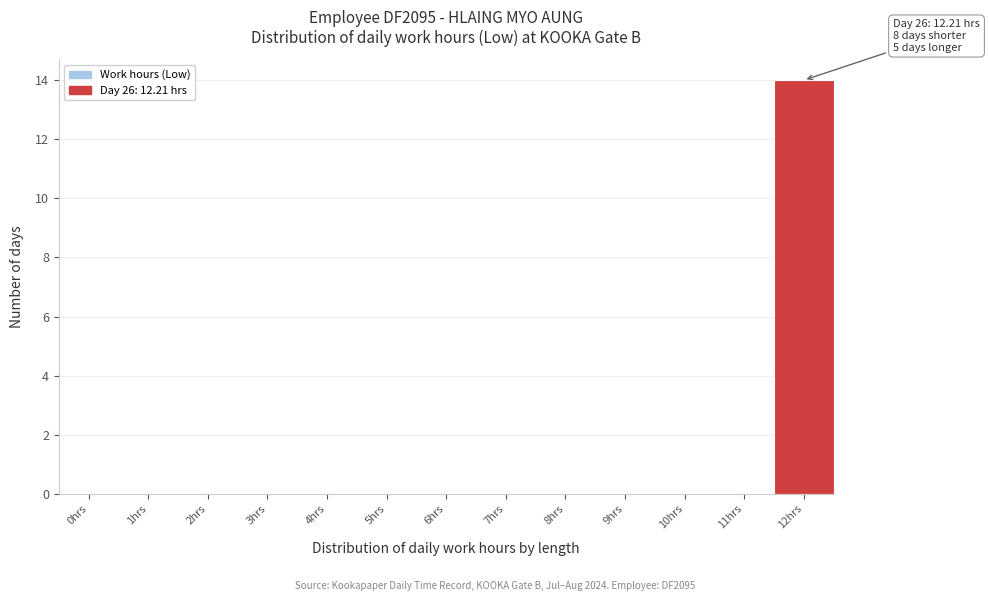

Reading left to right, list all the values displayed in this chart.

0hrs=0	1hrs=0	2hrs=0	3hrs=0	4hrs=0	5hrs=0	6hrs=0	7hrs=0	8hrs=0	9hrs=0	10hrs=0	11hrs=0	12hrs=14